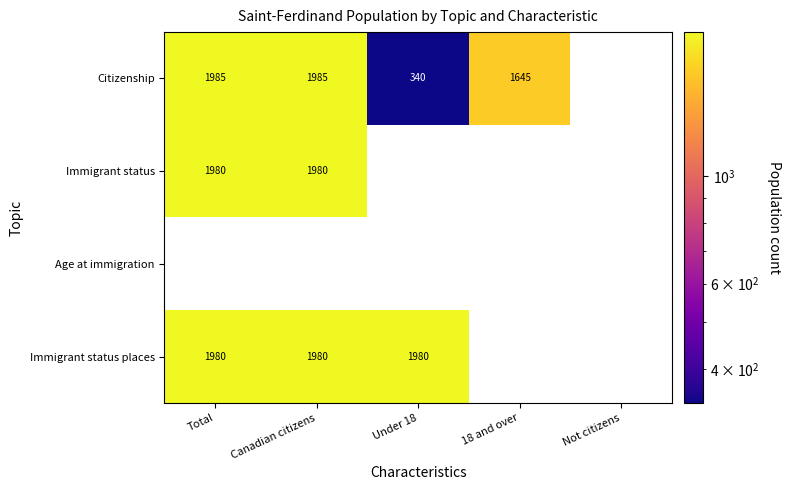

What is the spread (max minus min) of values at Canadian citizens?

5.0